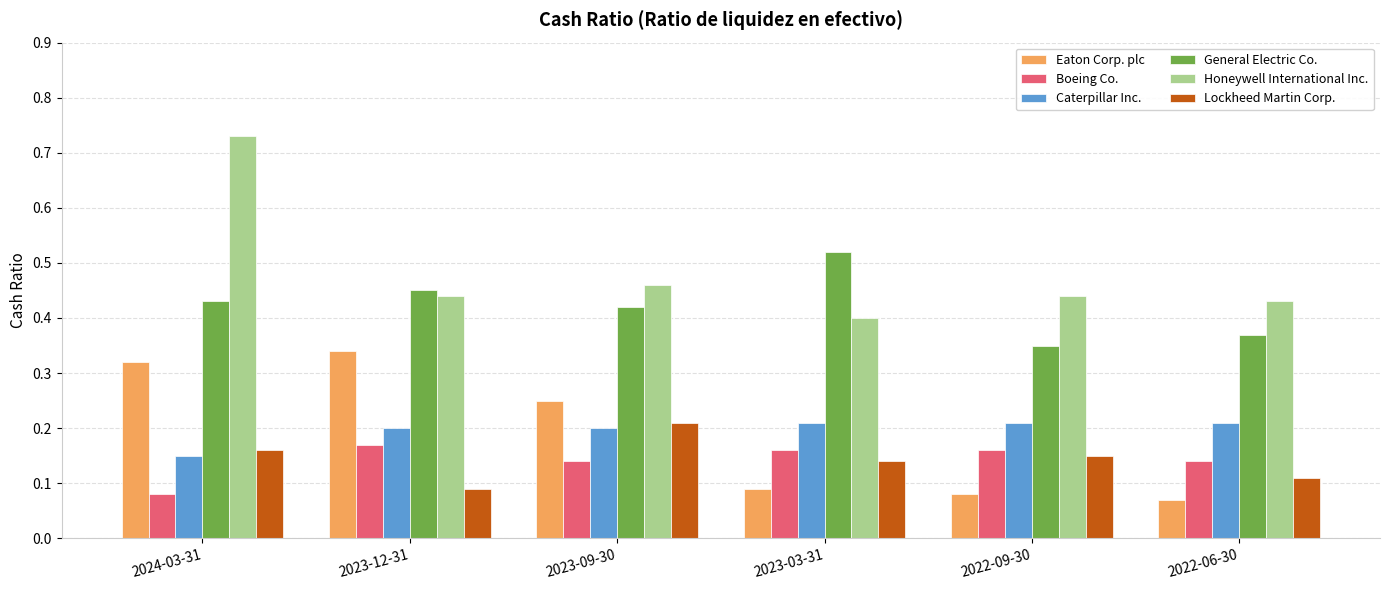

At which category does the chart reach its peak across all series?

2024-03-31